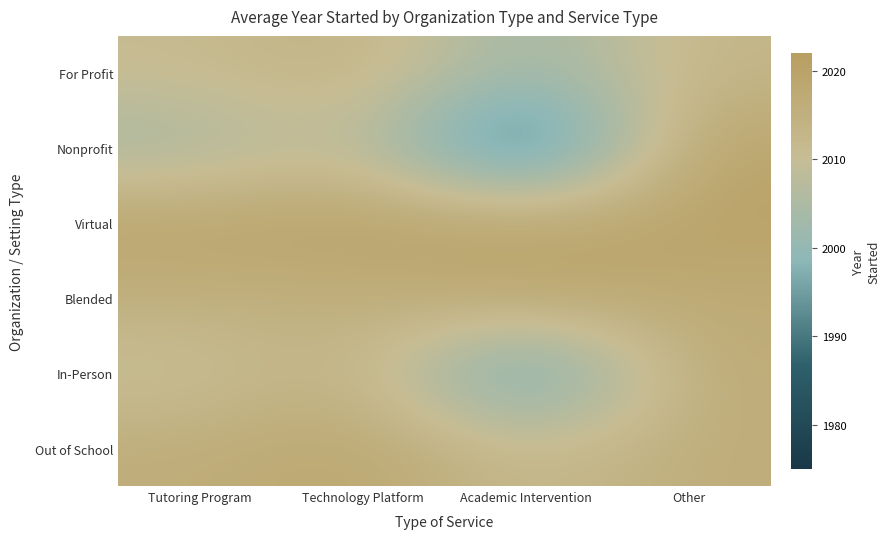

Which series has the largest total across all categories?

Virtual